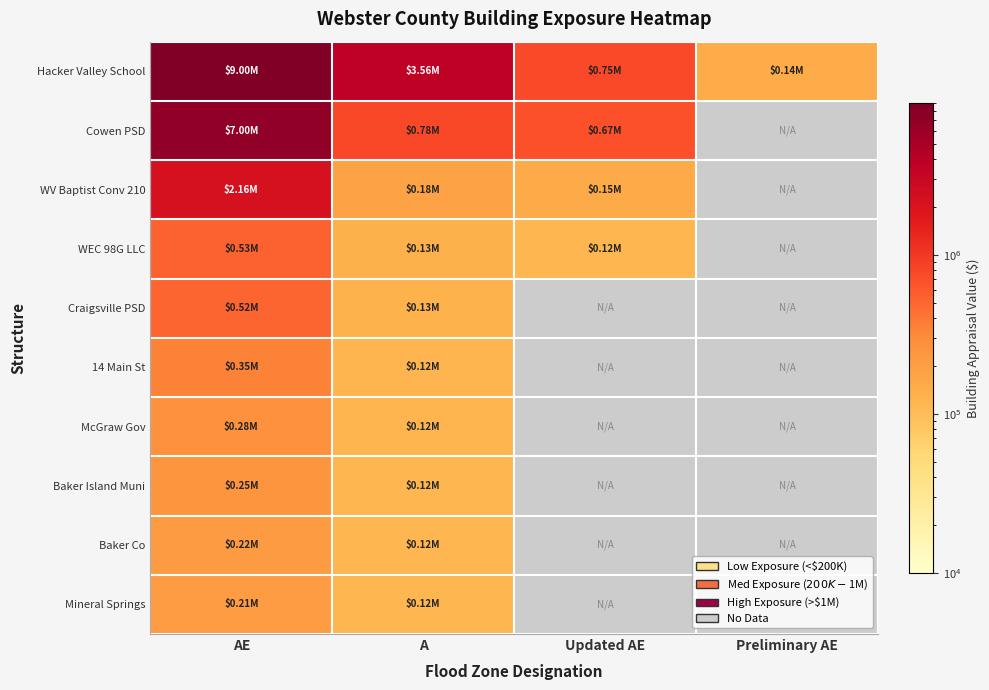

What is the maximum value for Cowen PSD?

7000000.0